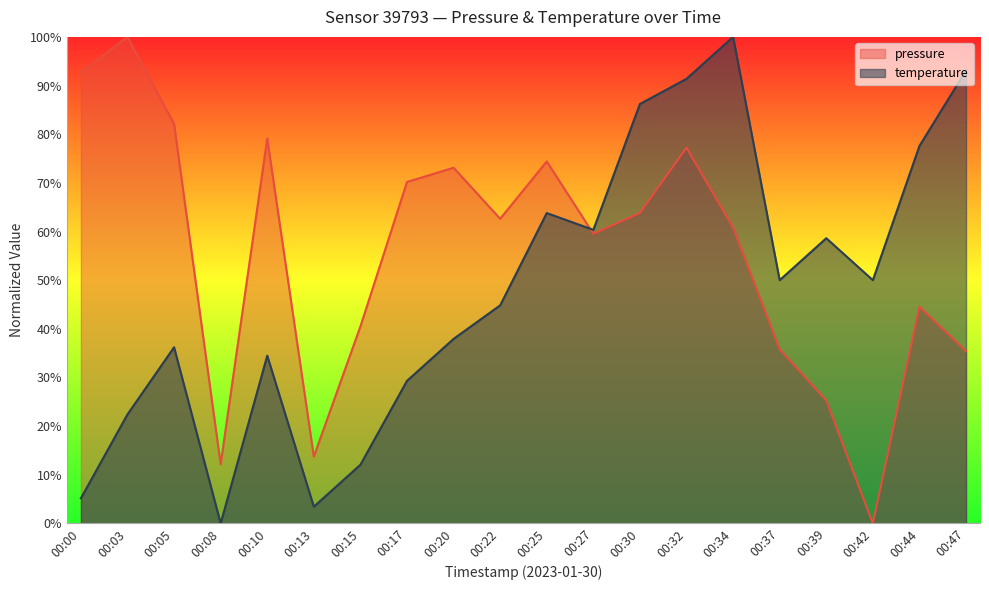

True or false: pressure and temperature intersect in this chart.

True